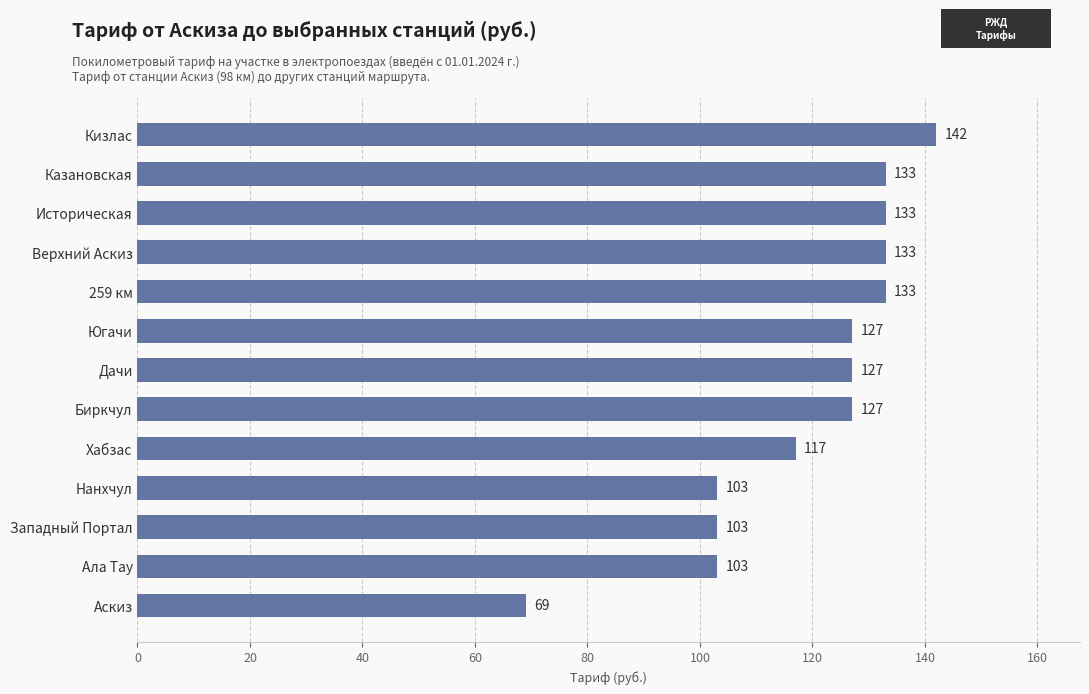

What is the label of the 13th bar from the bottom?

Кизлас